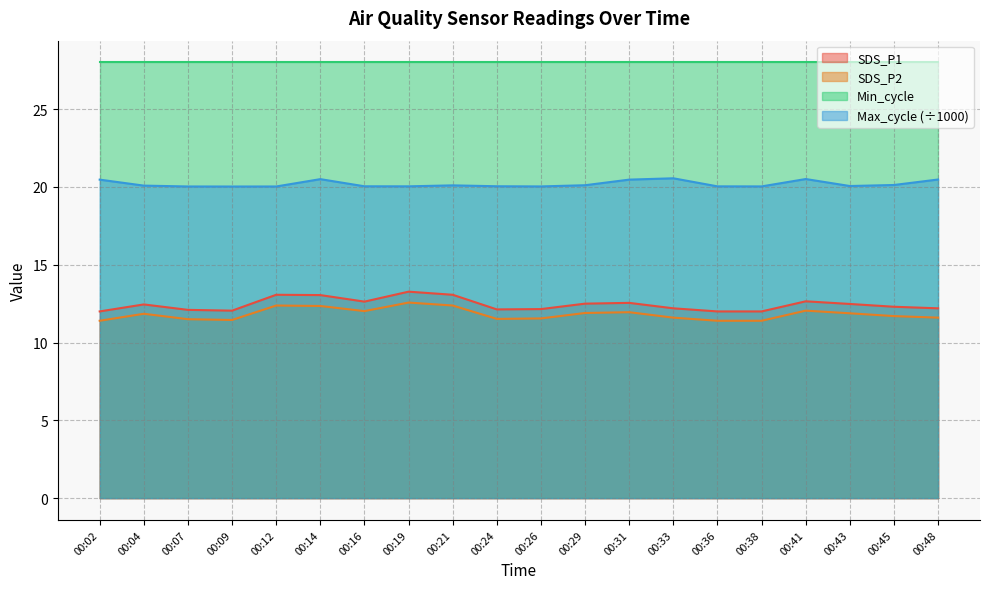

Does the chart have visible grid lines?

Yes